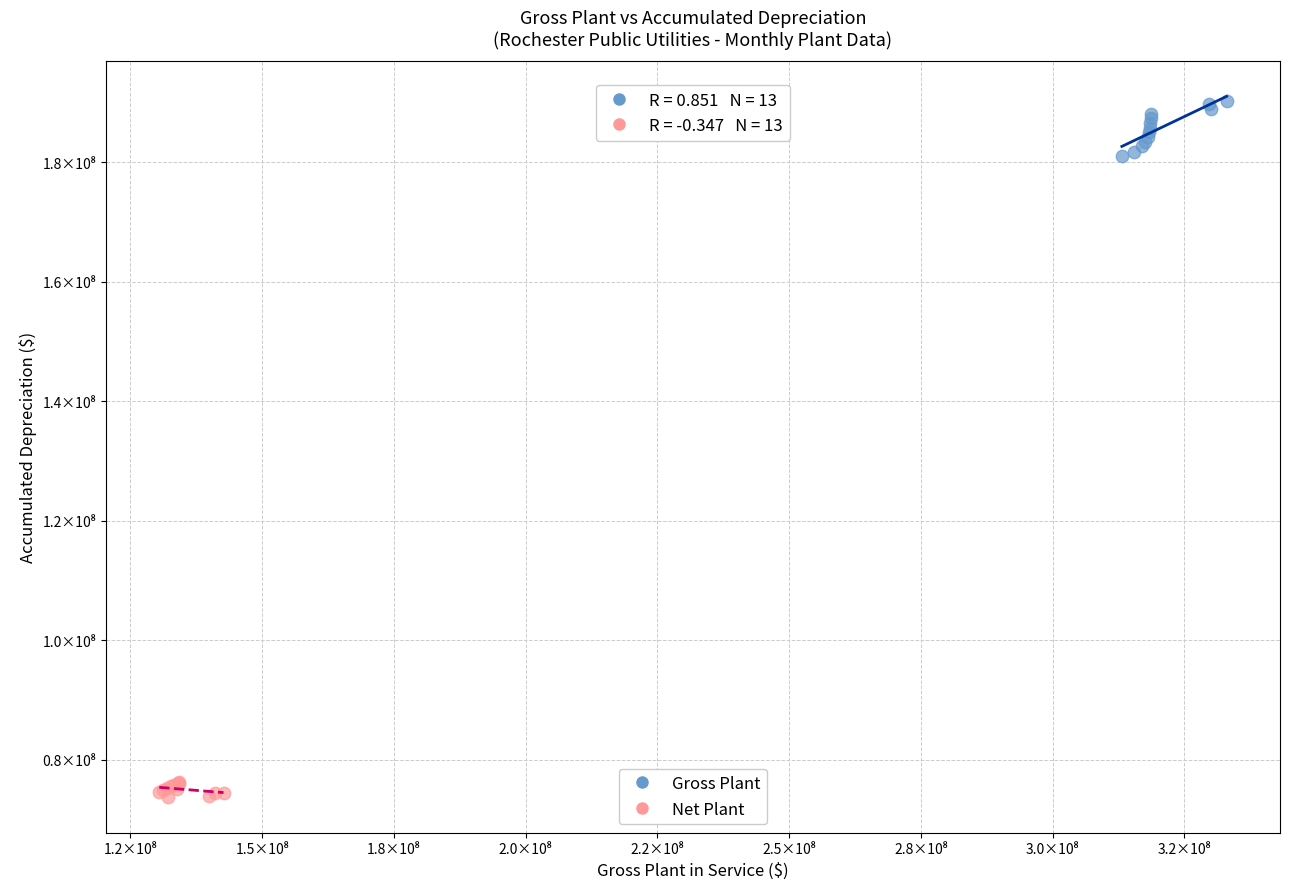

Which series reaches the minimum Y coordinate?

Net Plant